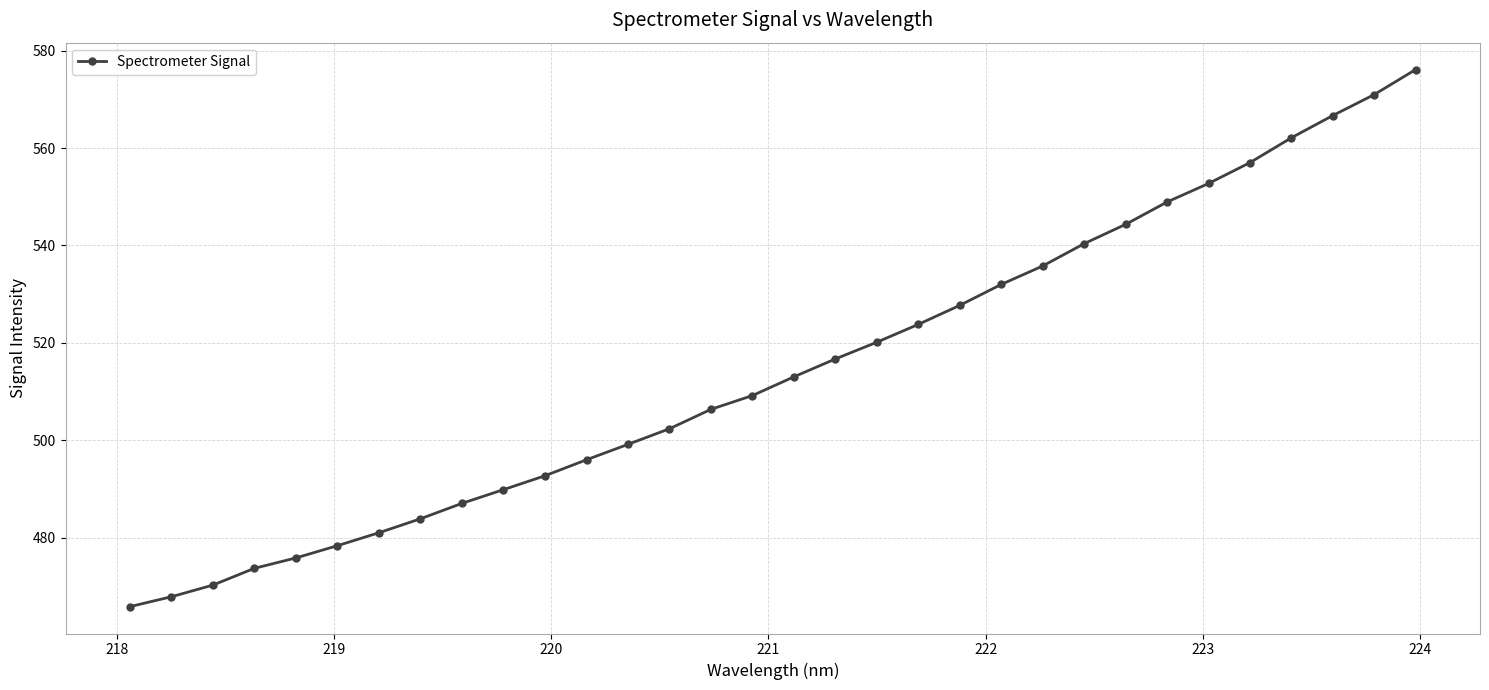

What is the greatest value displayed?

576.1